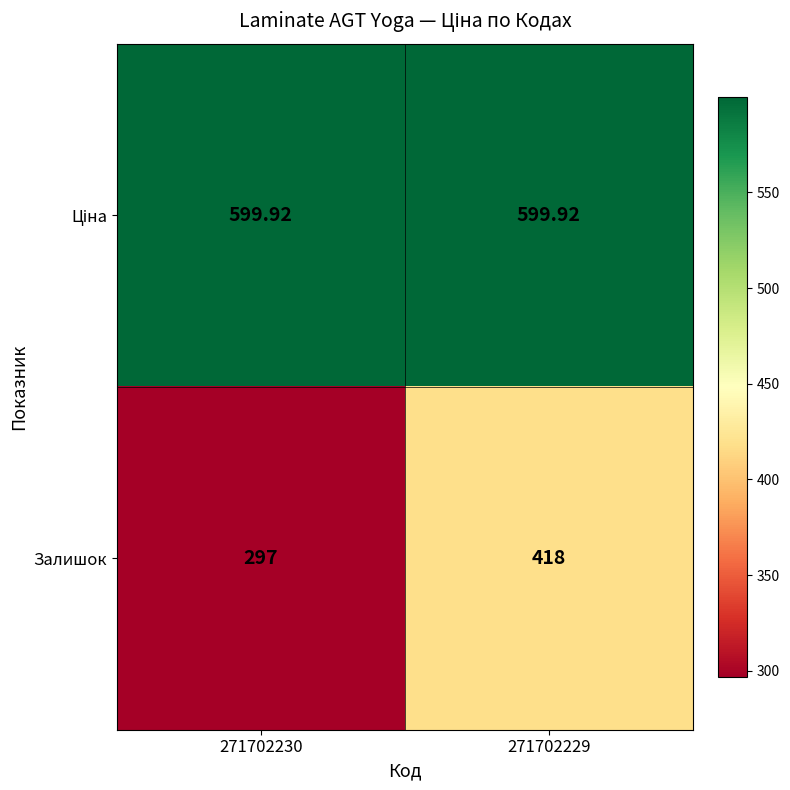

Which series changed the most between 271702230 and 271702229?

Залишок